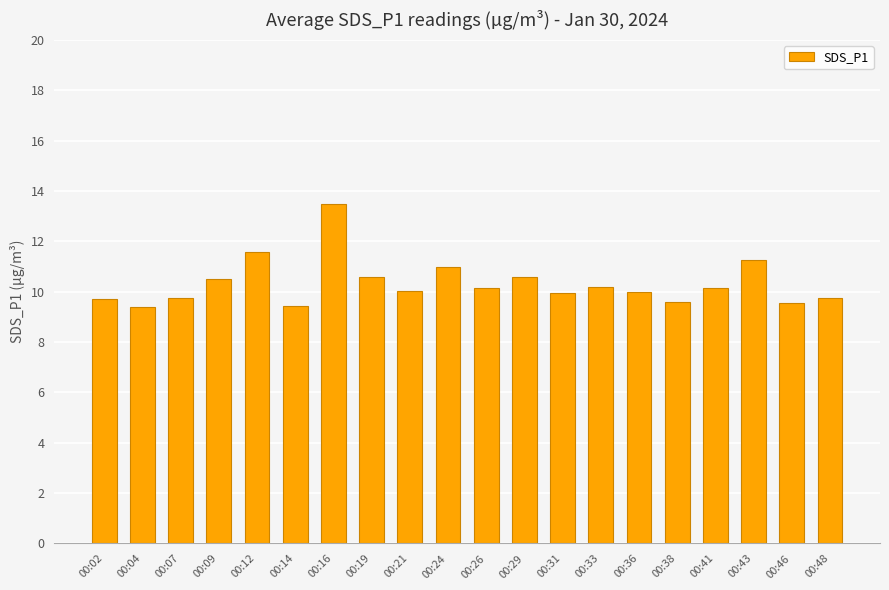

What is the value of the 5th bar from the left?

11.6